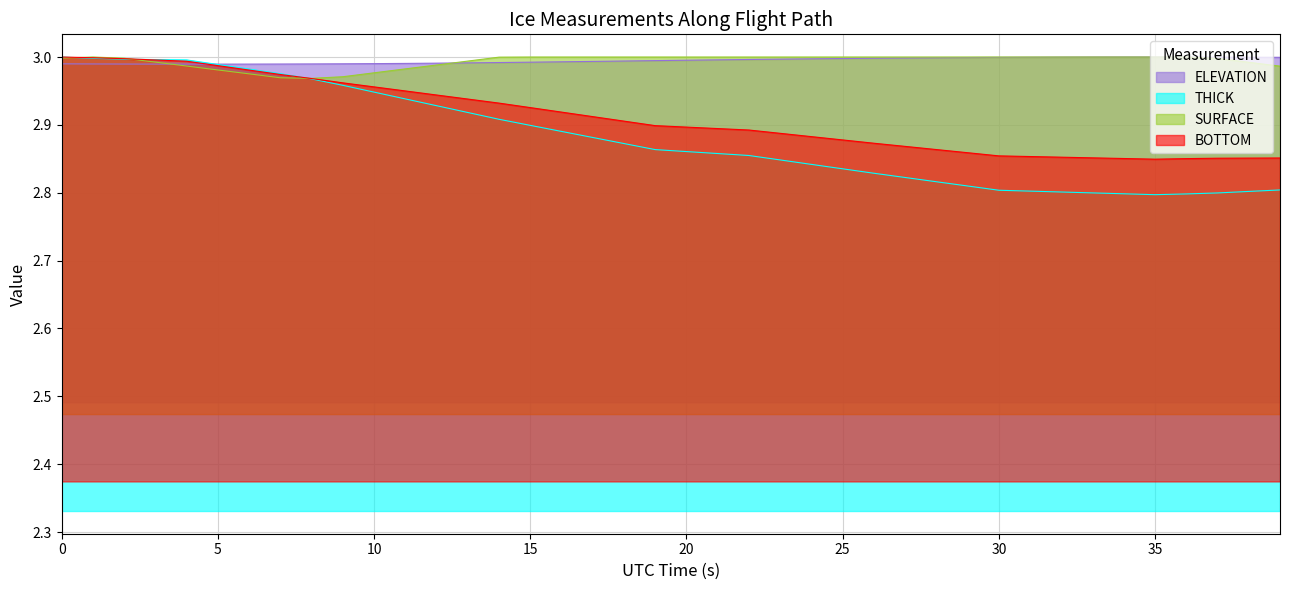

How many lines are shown in the chart?

4